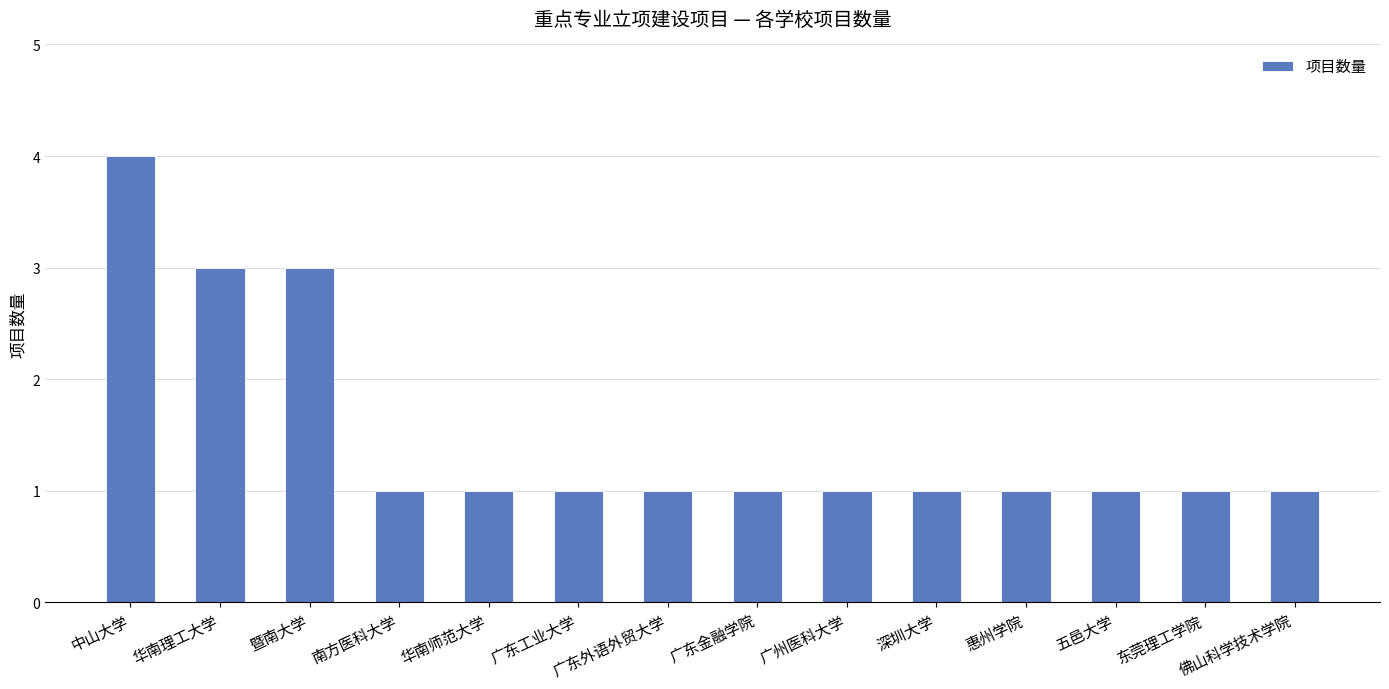

How many data points does each series have?

14